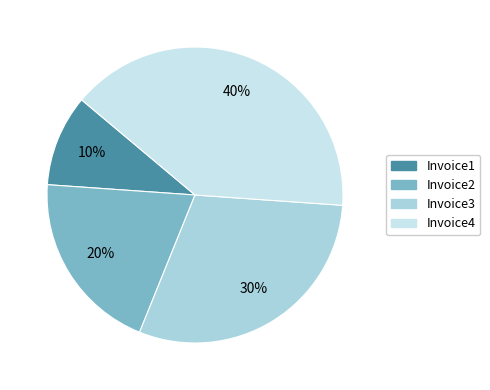

To the nearest percent, what portion does Invoice4 represent?

40%